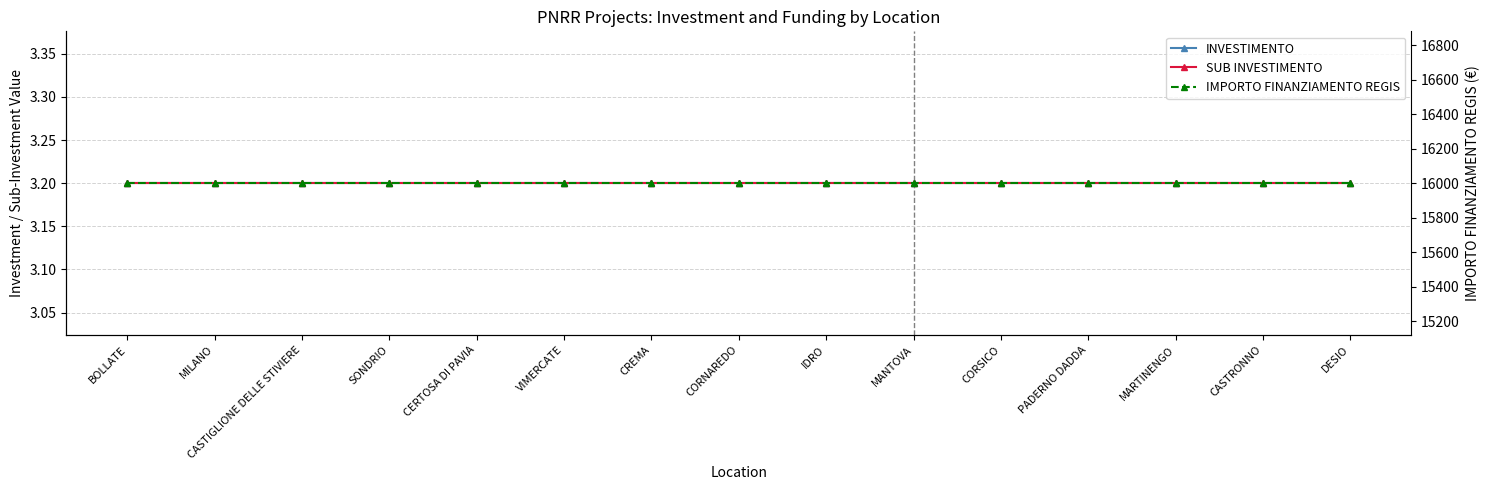

Which series has the largest range (max minus min)?

INVESTIMENTO